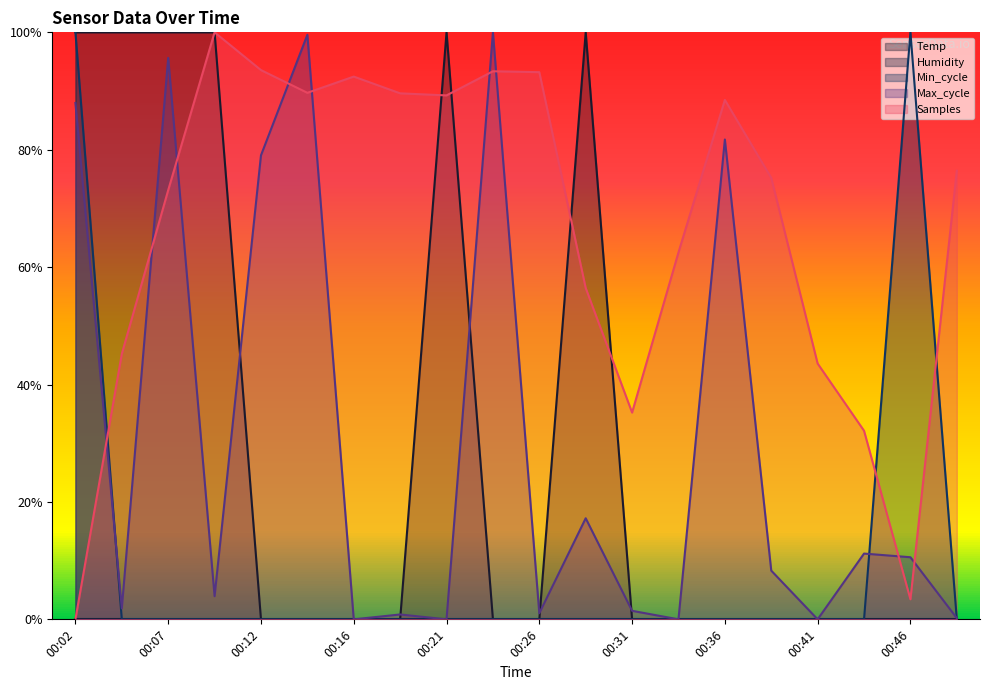

List the labels in order of Min_cycle value, largest first.

00:02, 00:46, 00:04, 00:07, 00:09, 00:12, 00:14, 00:16, 00:19, 00:21, 00:24, 00:26, 00:29, 00:31, 00:33, 00:36, 00:38, 00:41, 00:43, 00:48